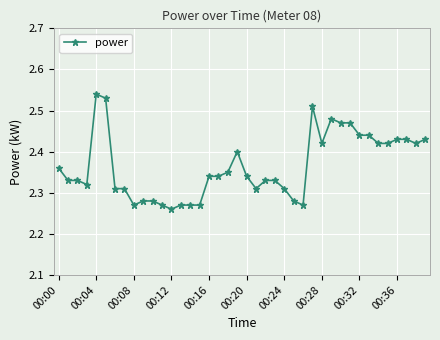

How many lines are shown in the chart?

1